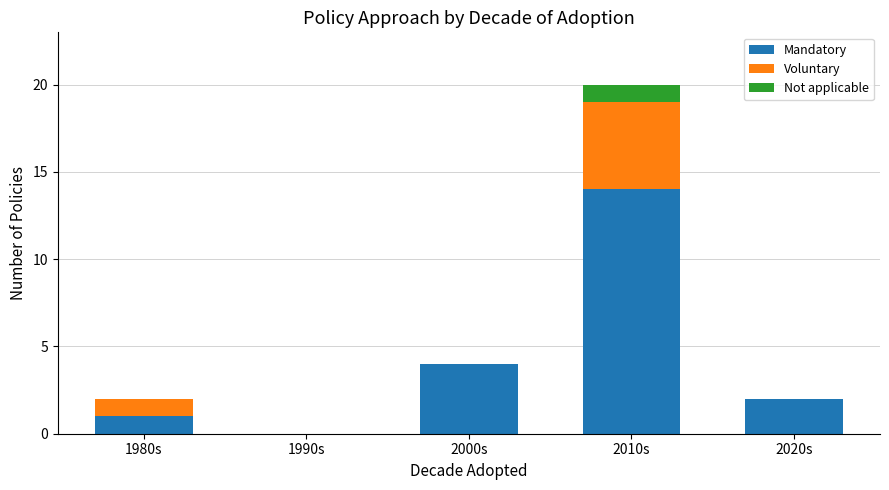

At which label does Mandatory reach its peak?

2010s